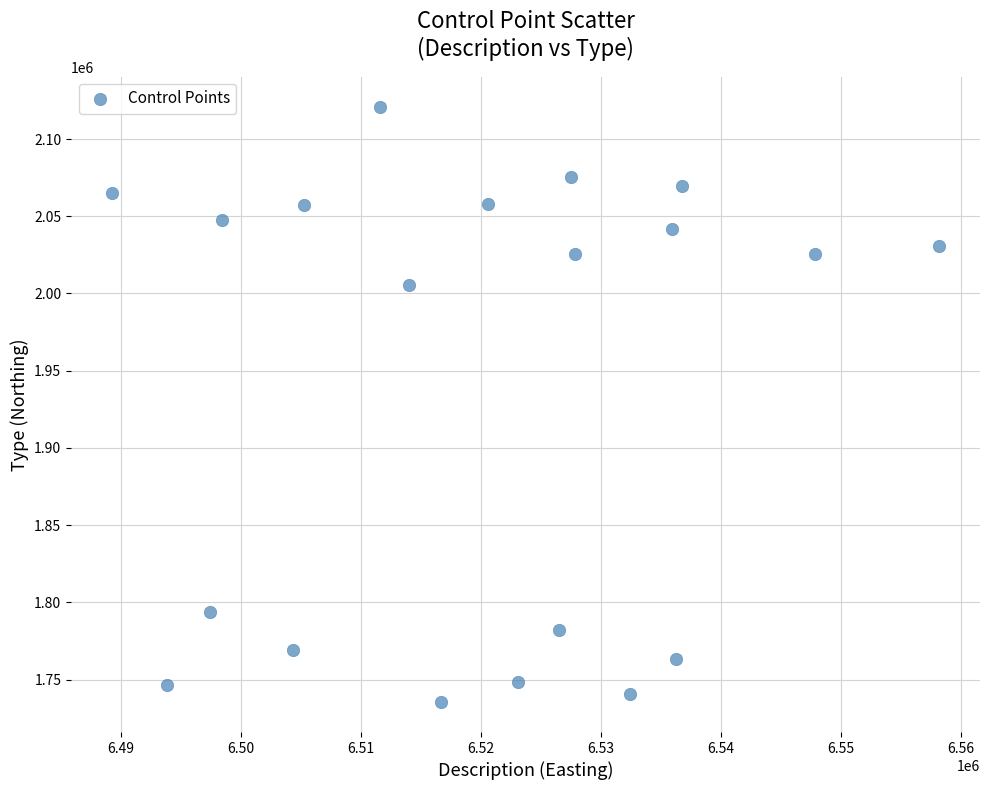

What is the range of X values (max minus min)?

68864.6